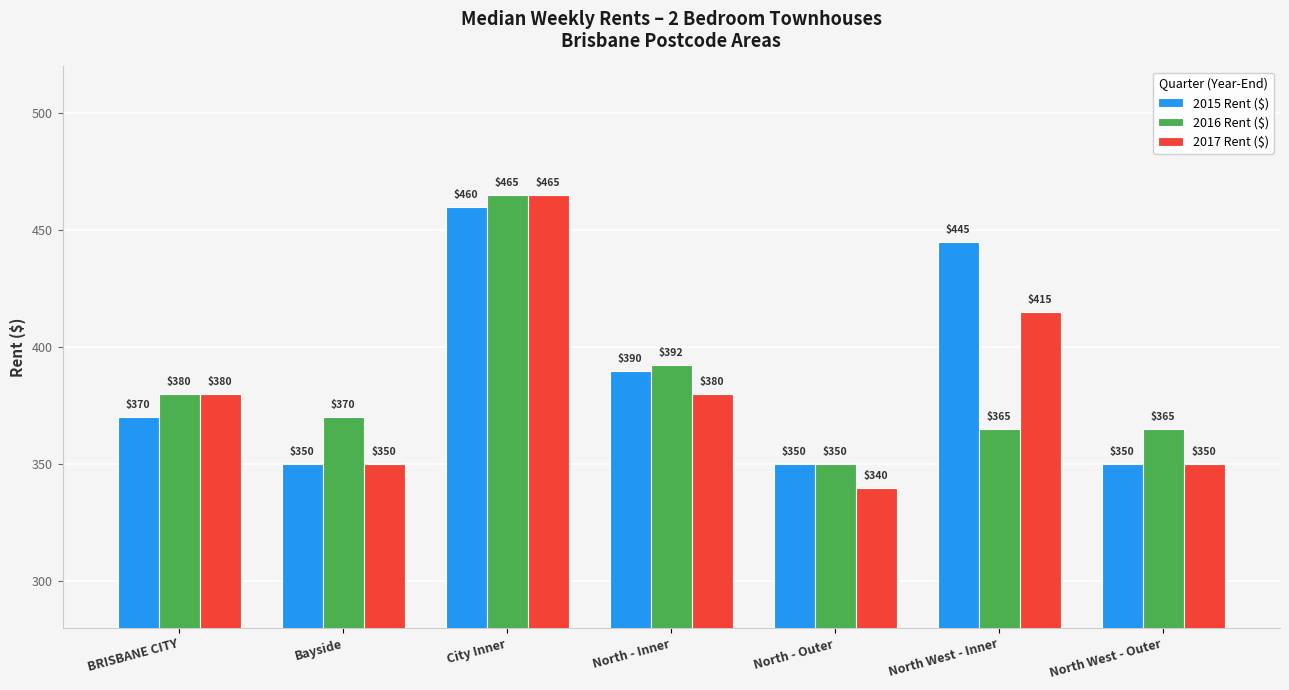

At which category does the chart reach its minimum across all series?

North - Outer